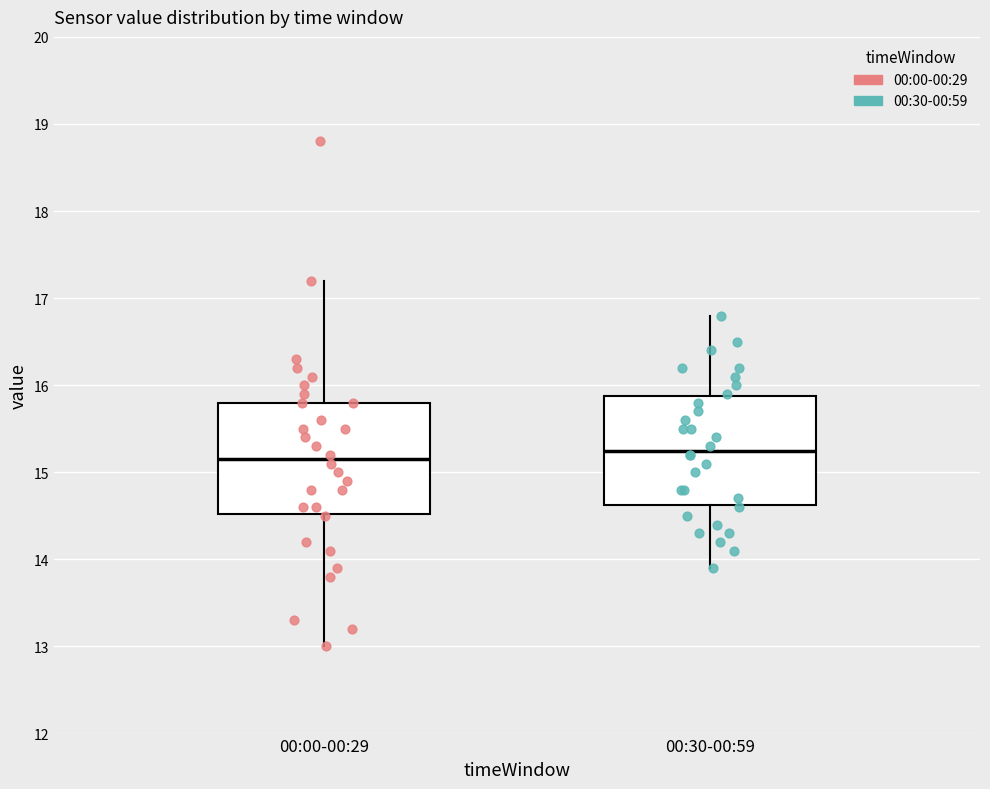

Reading left to right, transcribe this box plot: for each box, give where its median line is, the range the box spans, and where its two whiskers end, as read against the y-axis. The values are not printed on the chart, so give them approximately, as read against the axis.

00:00-00:29: median 15.2, box 14.5 to 15.8, whiskers 13.0 to 17.2
00:30-00:59: median 15.3, box 14.6 to 15.9, whiskers 13.9 to 16.8